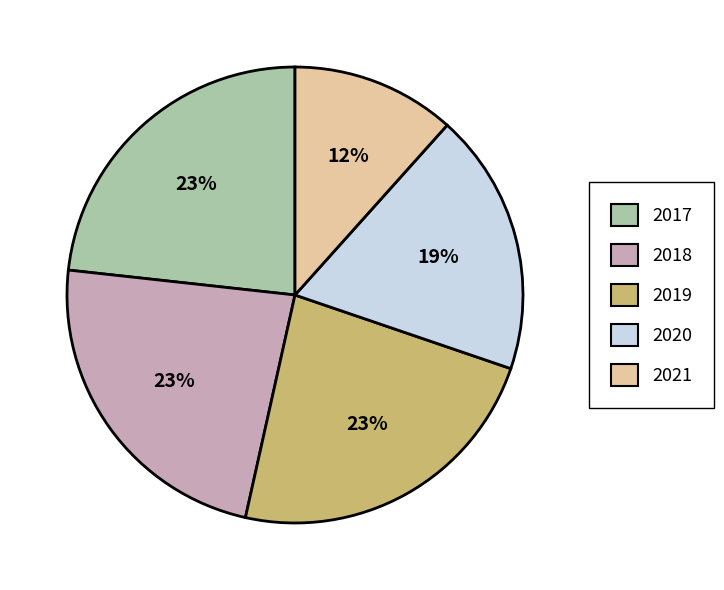

What is the ratio of the value at 2017 to the value at 2019?

1.0